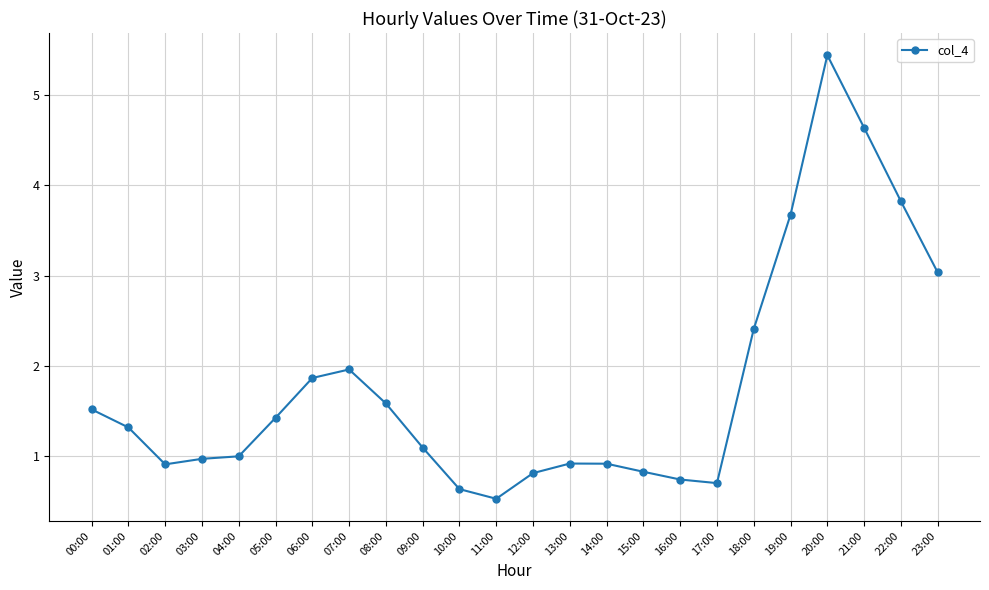

Reading right to left, list all the values displayed in this chart.

23:00=3.0	22:00=3.8	21:00=4.6	20:00=5.4	19:00=3.7	18:00=2.4	17:00=0.7	16:00=0.7	15:00=0.8	14:00=0.9	13:00=0.9	12:00=0.8	11:00=0.5	10:00=0.6	09:00=1.1	08:00=1.6	07:00=2.0	06:00=1.9	05:00=1.4	04:00=1.0	03:00=1.0	02:00=0.9	01:00=1.3	00:00=1.5